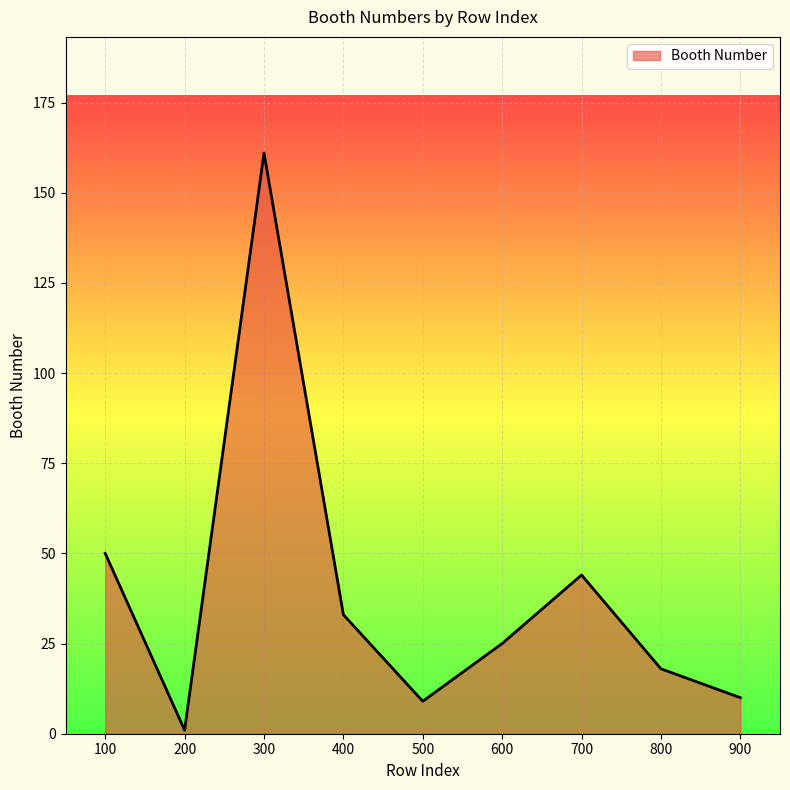

At which label is the value closest to 81?

100